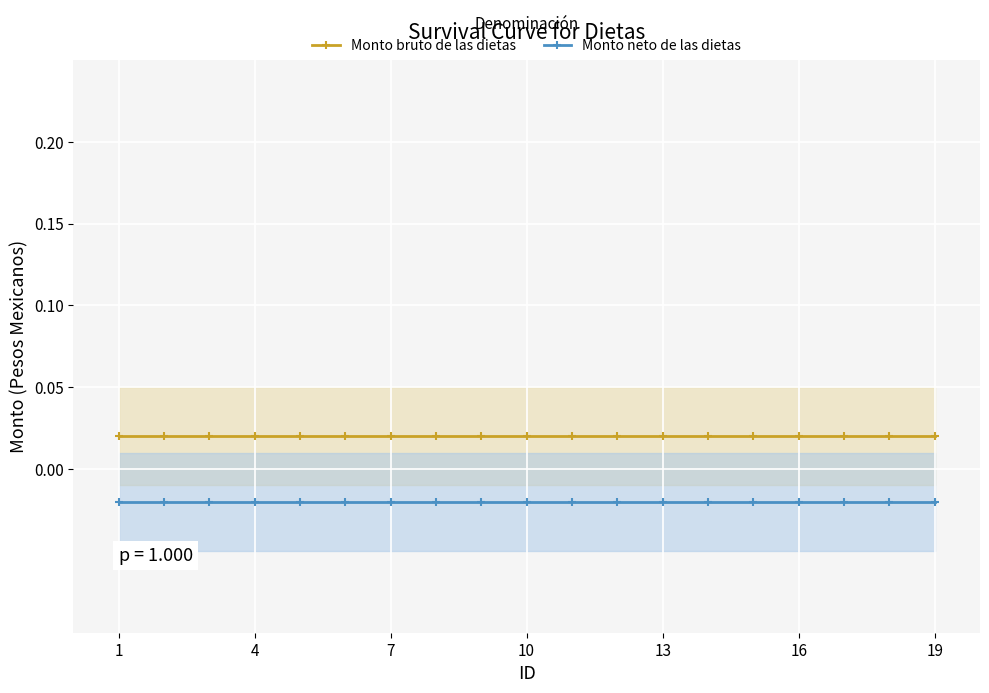

How many lines are shown in the chart?

2